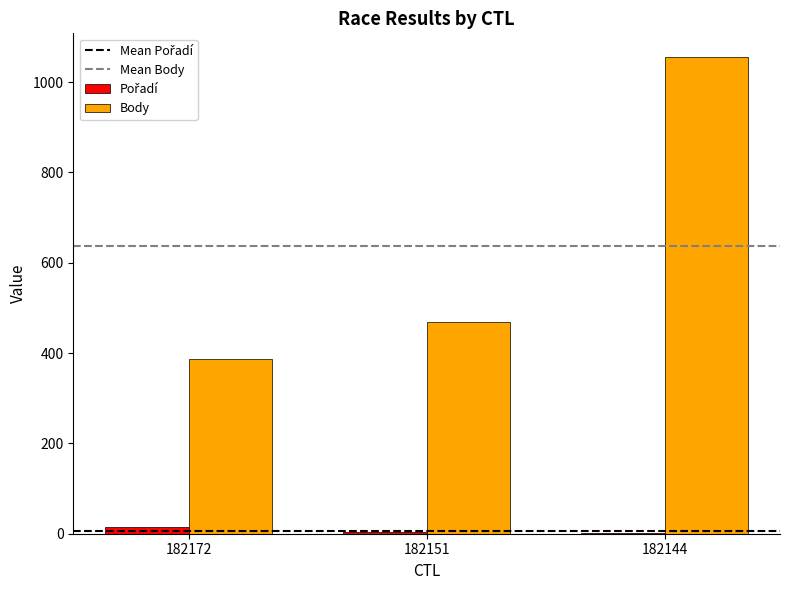

Between 182172 and 182144, which series saw the biggest shift?

Body